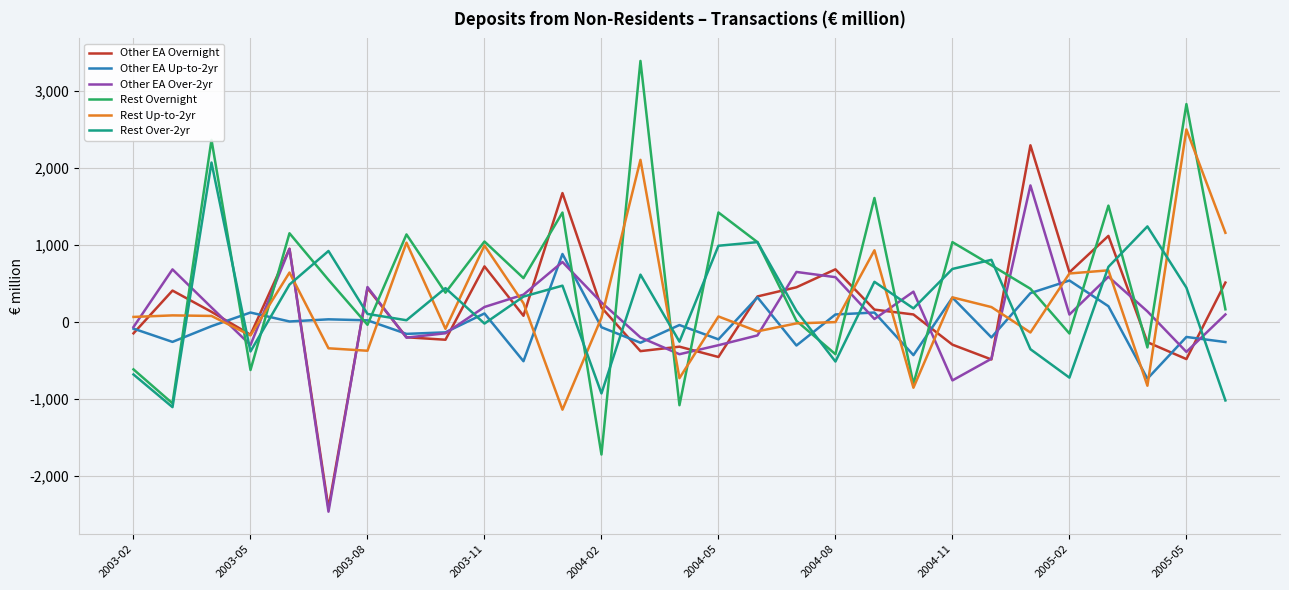

Which series has the widest spread of values?

Rest Overnight